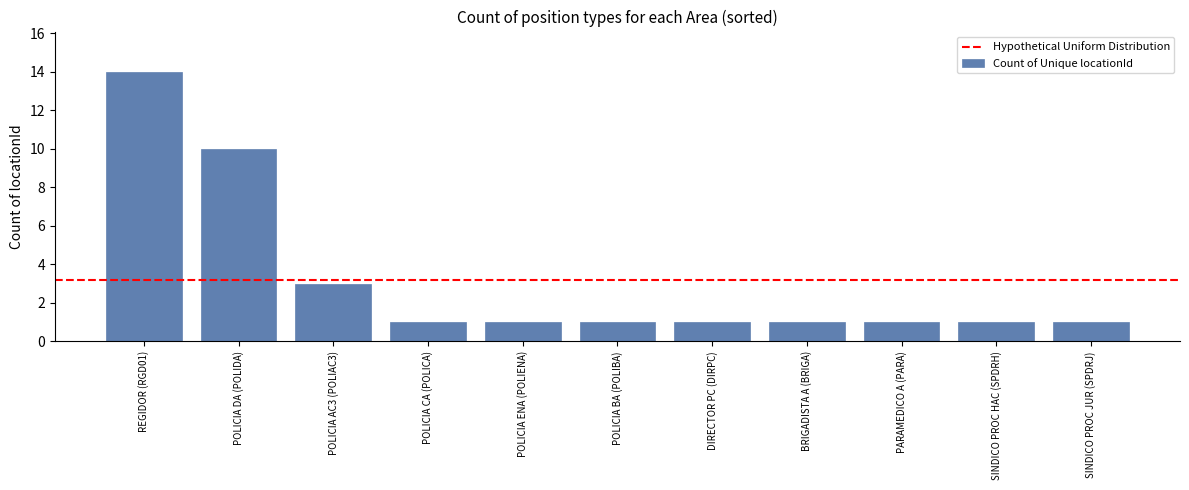

Reading left to right, transcribe all the data shown in this chart.

14	10	3	1	1	1	1	1	1	1	1